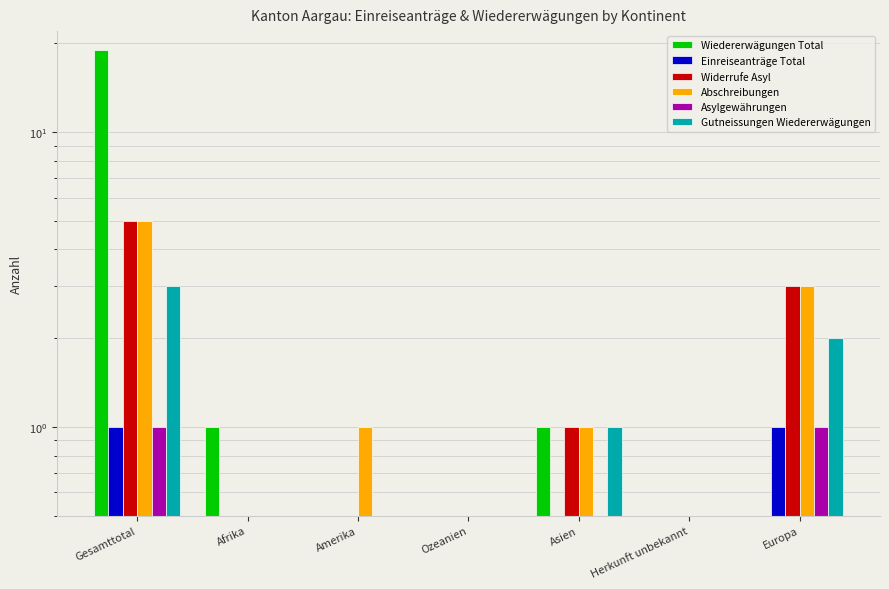

Reading right to left, transcribe all the data shown in this chart.

Wiedererwägungen Total: Europa=0	Herkunft unbekannt=0	Asien=1	Ozeanien=0	Amerika=0	Afrika=1	Gesamttotal=19
Einreiseanträge Total: Europa=1	Herkunft unbekannt=0	Asien=0	Ozeanien=0	Amerika=0	Afrika=0	Gesamttotal=1
Widerrufe Asyl: Europa=3	Herkunft unbekannt=0	Asien=1	Ozeanien=0	Amerika=0	Afrika=0	Gesamttotal=5
Abschreibungen: Europa=3	Herkunft unbekannt=0	Asien=1	Ozeanien=0	Amerika=1	Afrika=0	Gesamttotal=5
Asylgewährungen: Europa=1	Herkunft unbekannt=0	Asien=0	Ozeanien=0	Amerika=0	Afrika=0	Gesamttotal=1
Gutneissungen Wiedererwägungen: Europa=2	Herkunft unbekannt=0	Asien=1	Ozeanien=0	Amerika=0	Afrika=0	Gesamttotal=3